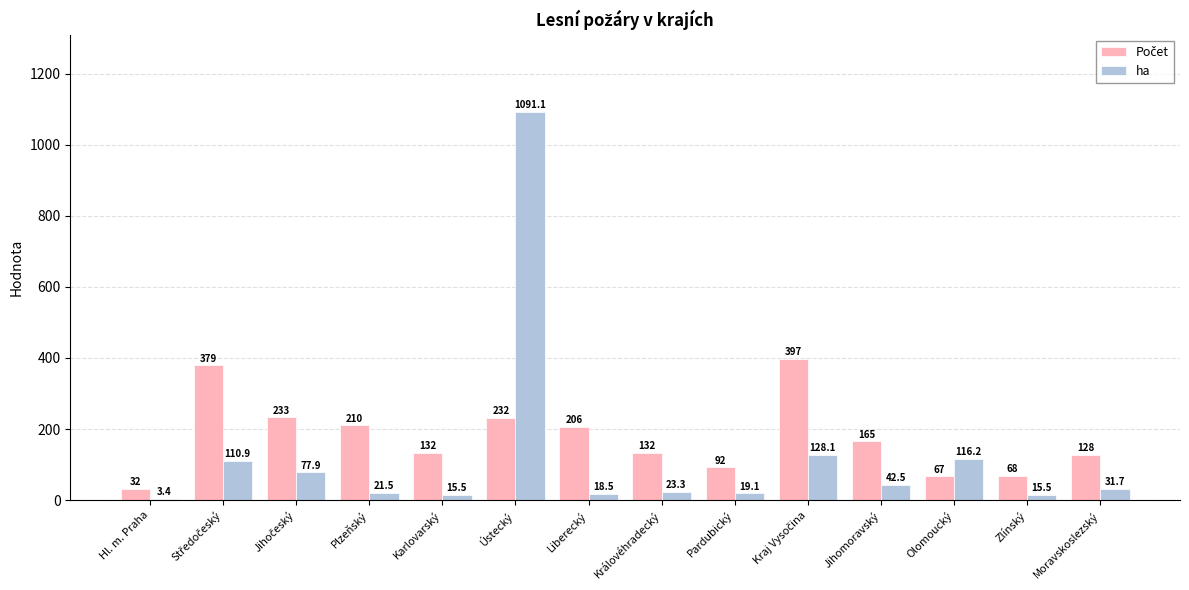

At which category does the chart reach its peak across all series?

Ústecký